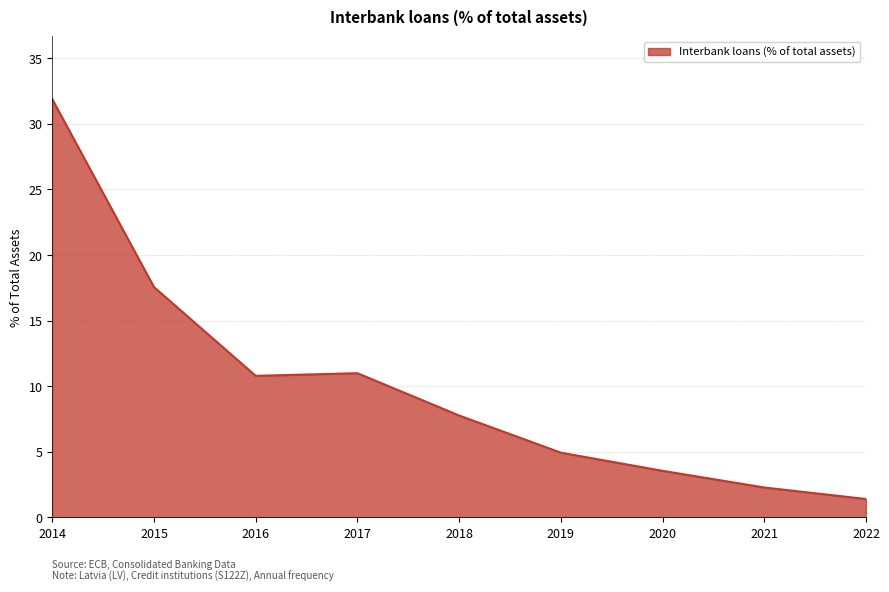

What is the smallest value displayed?

1.4